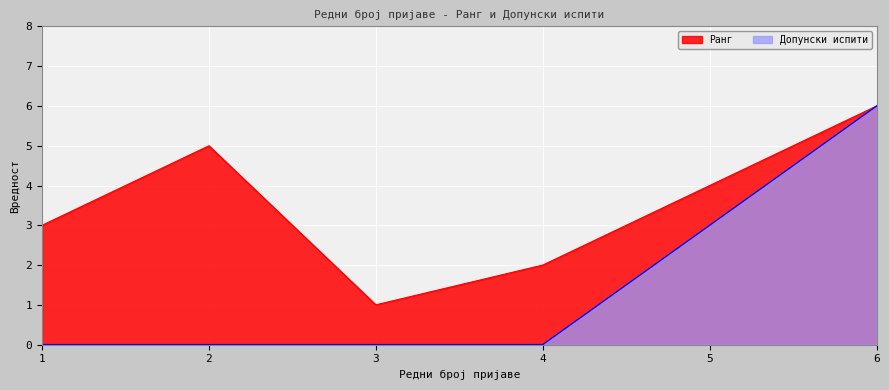

Which label corresponds to the largest value in the chart?

6